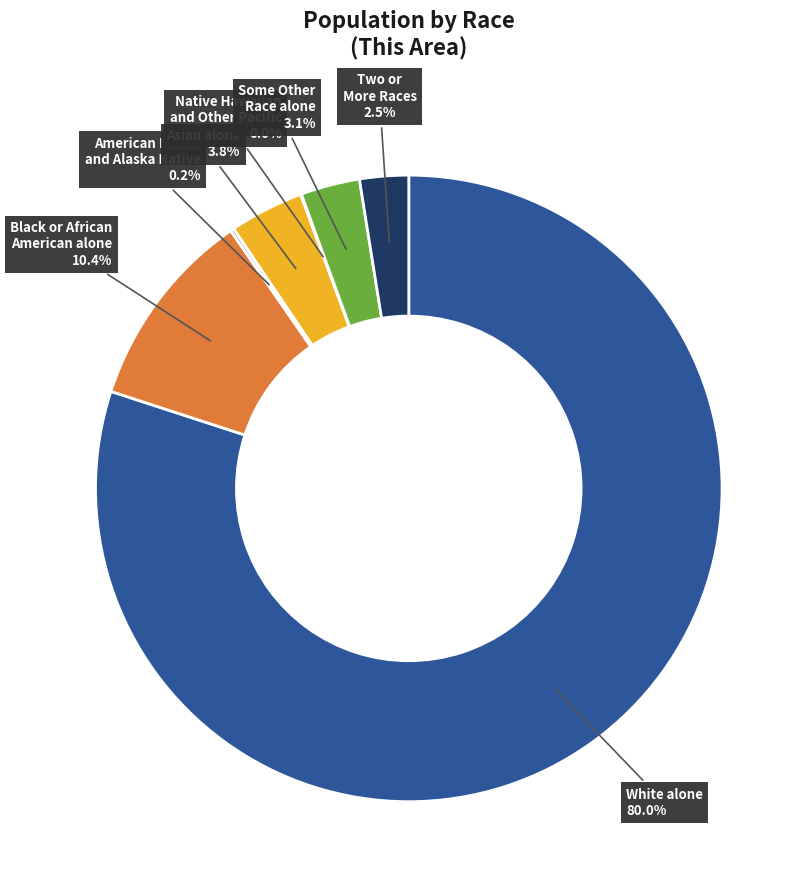

Does Some Other Race alone account for over 50% of the chart?

No